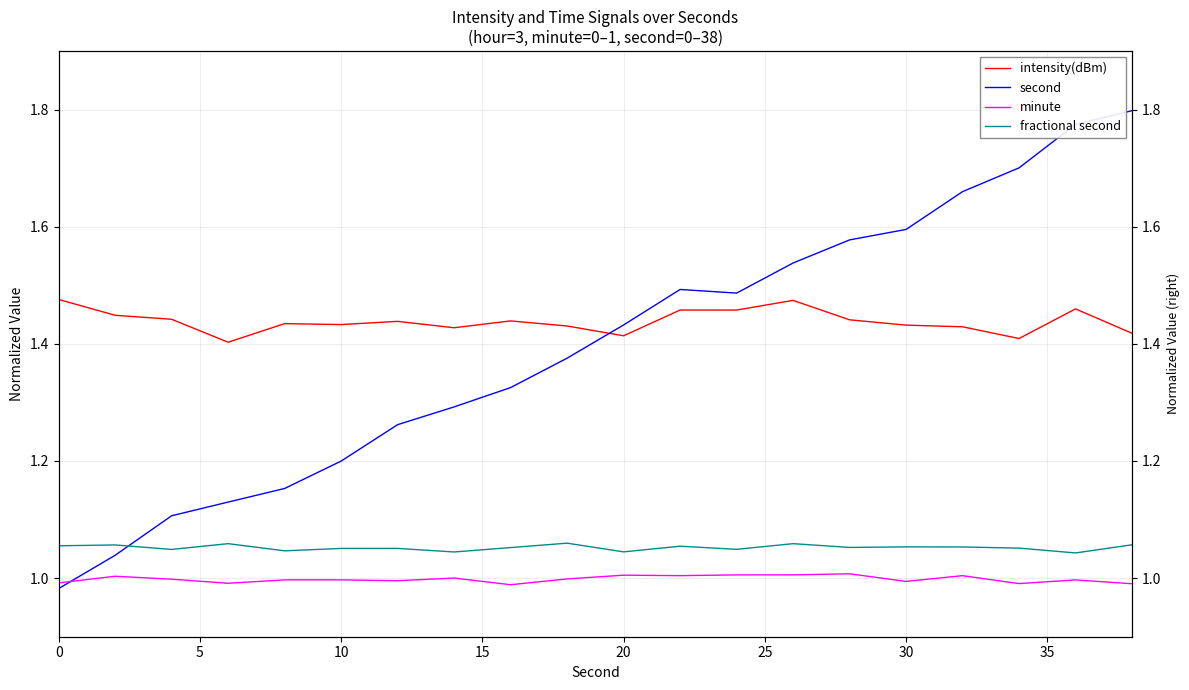

How many interior local peaks does the intensity(dBm) series have?

6